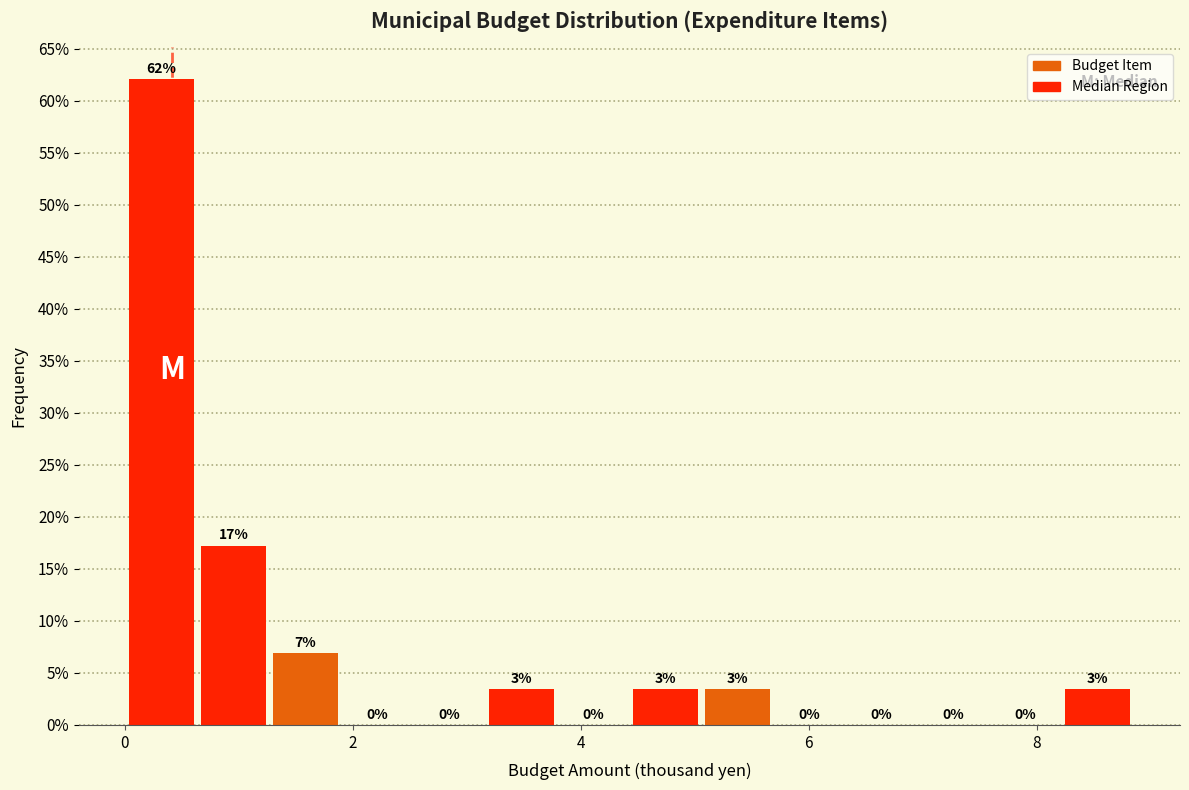

Around what value on the x-axis is the tallest bar? Give the approximate position of its centre, as read against the axis.

0.4